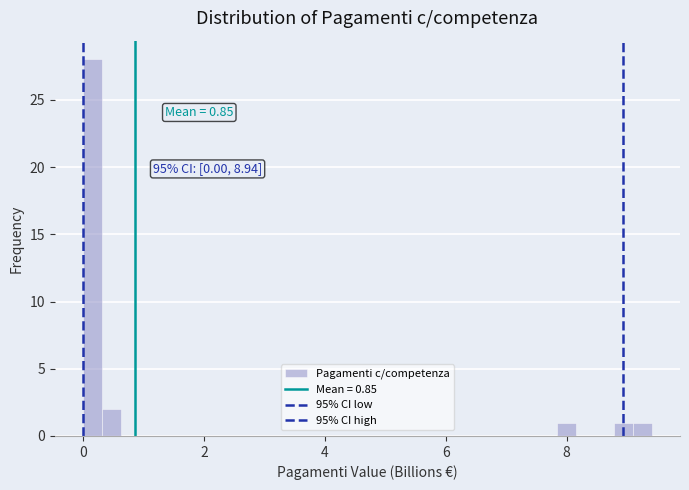

Read against the x-axis, roughly where is the centre of the tallest bar?

0.2